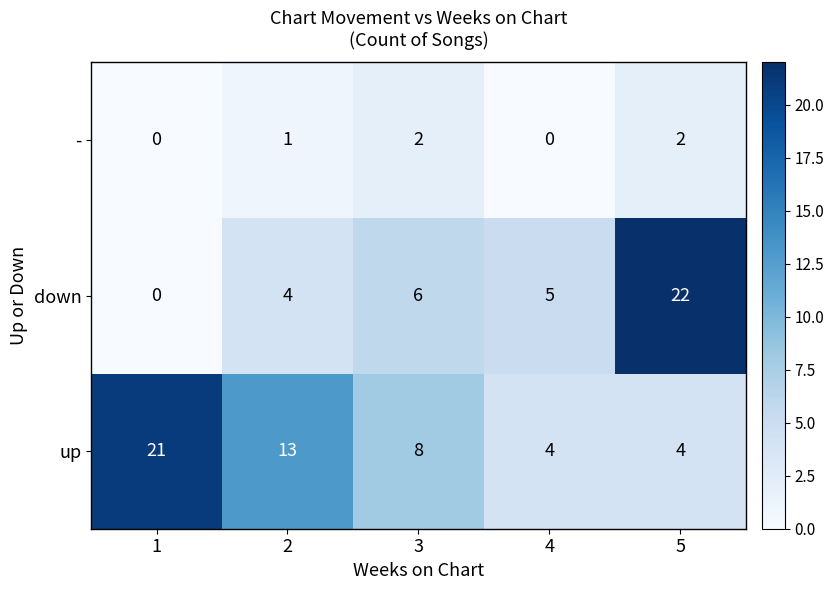

What is the difference between the maximum and second lowest values in the down series?

18